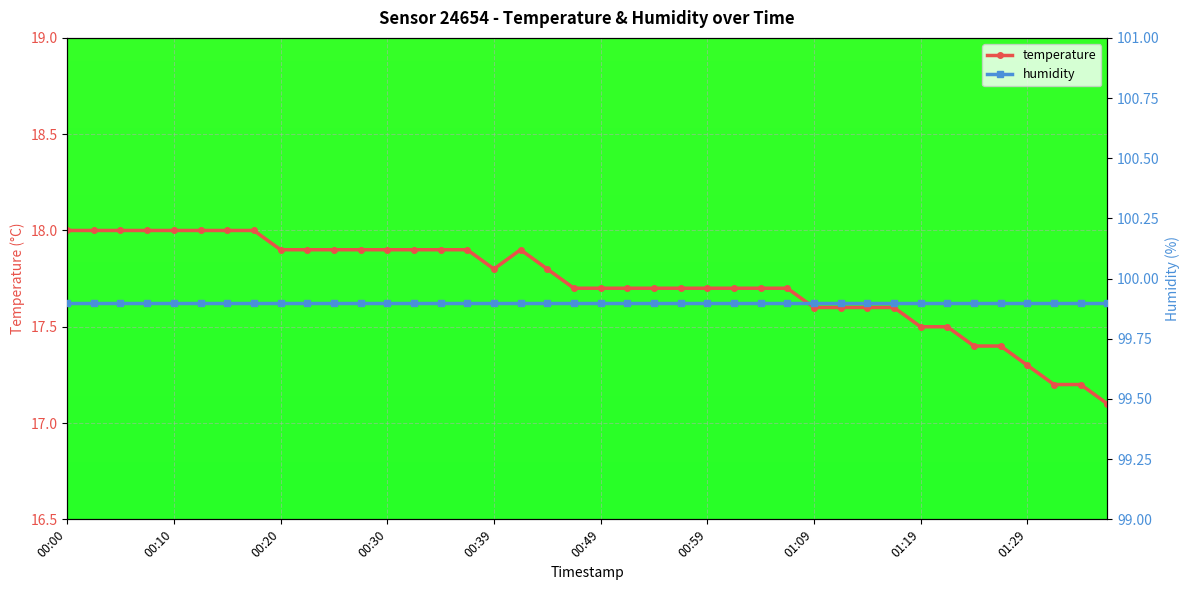

What is the value of the temperature point at the 20th from the left?

17.7